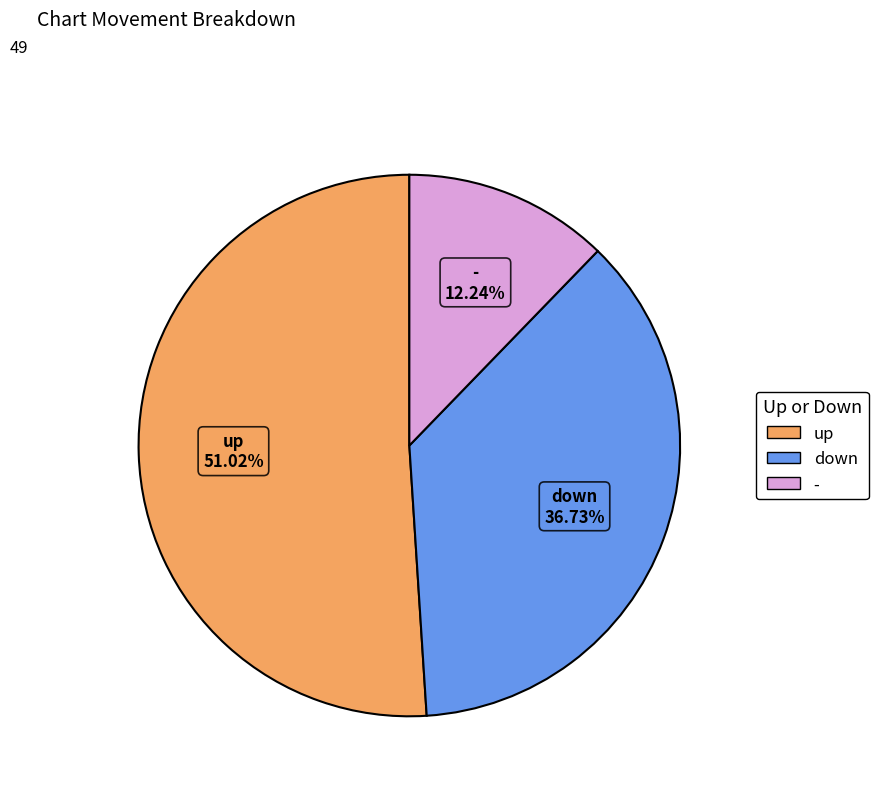

Count the number of slices in the pie.

3